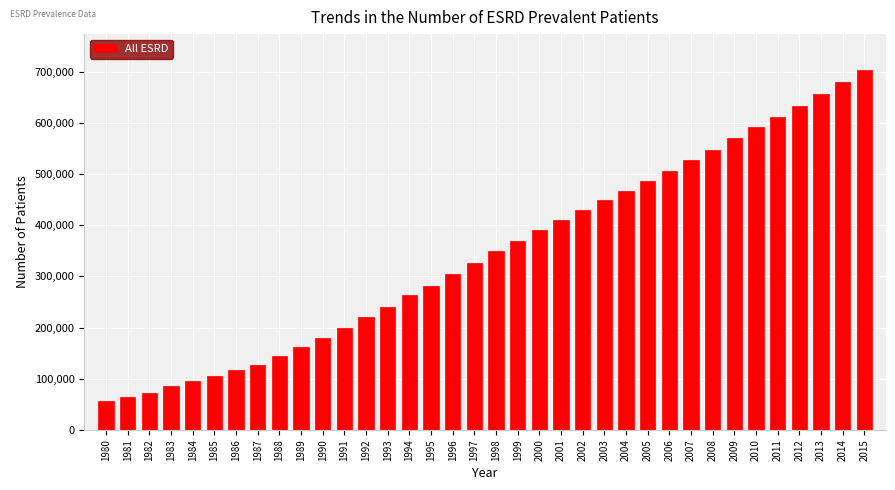

What is the minimum value shown in the chart?

56434